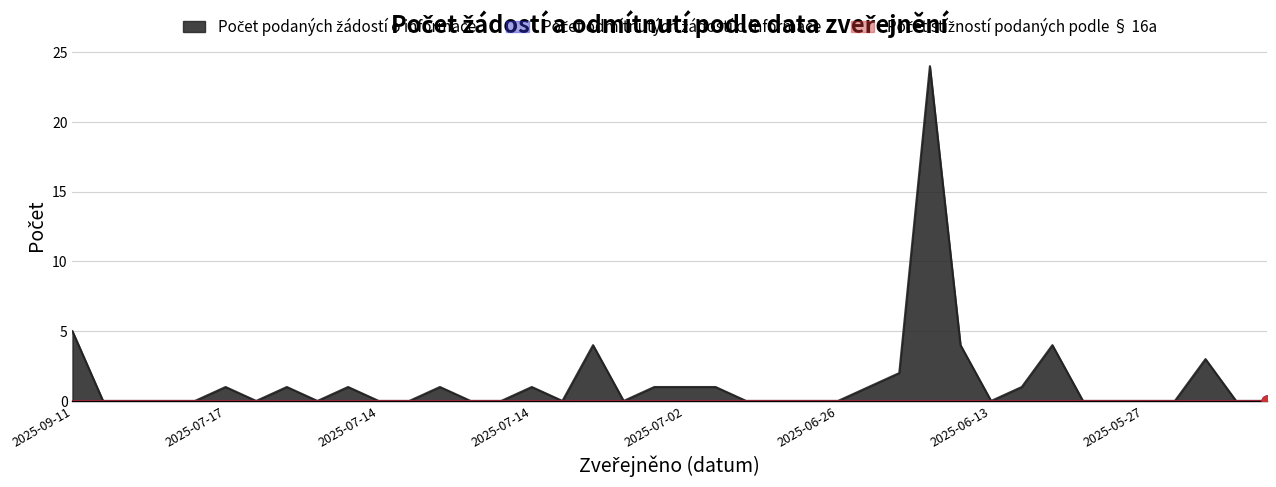

Which series has the largest total across all categories?

Počet podaných žádostí o informace